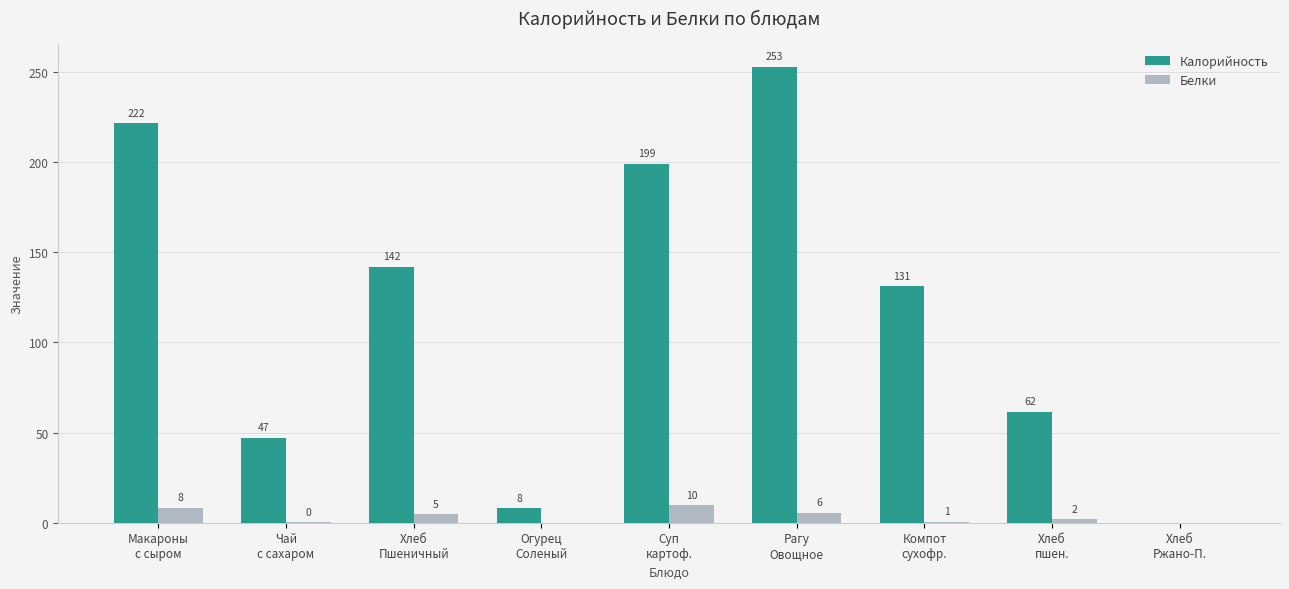

Which series has the largest total across all categories?

Калорийность